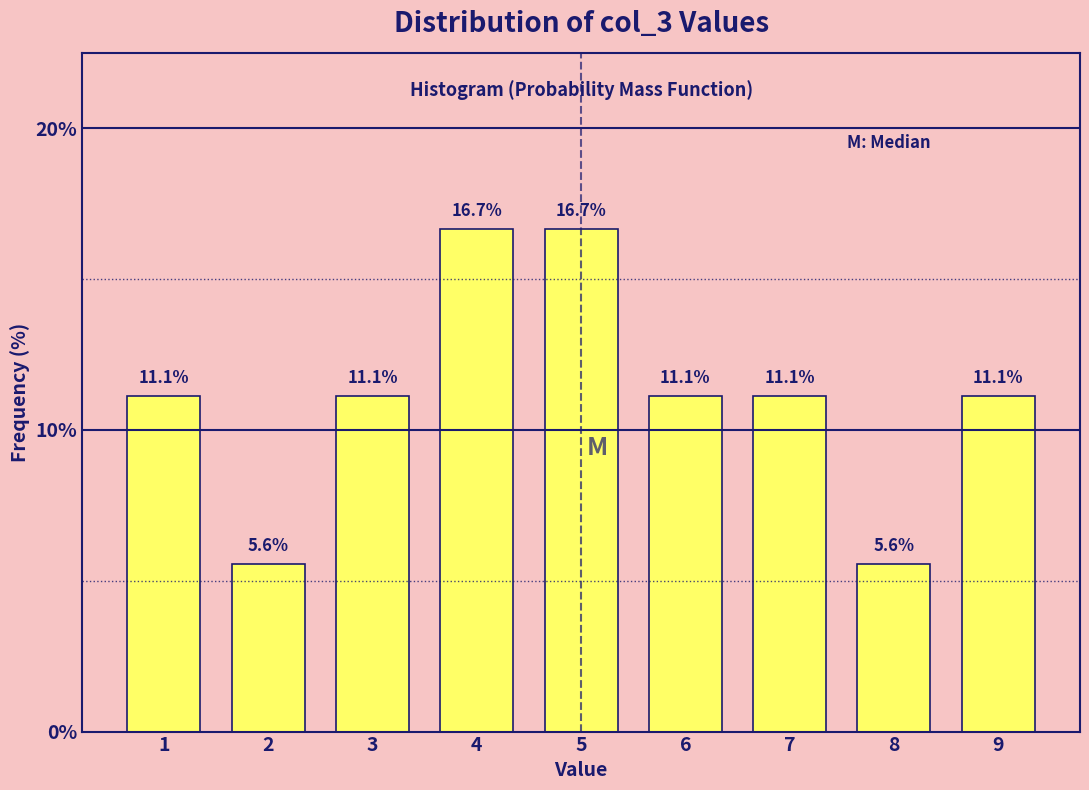

Reading left to right, what are all the values shown in this chart?

1=11.1	2=5.6	3=11.1	4=16.7	5=16.7	6=11.1	7=11.1	8=5.6	9=11.1